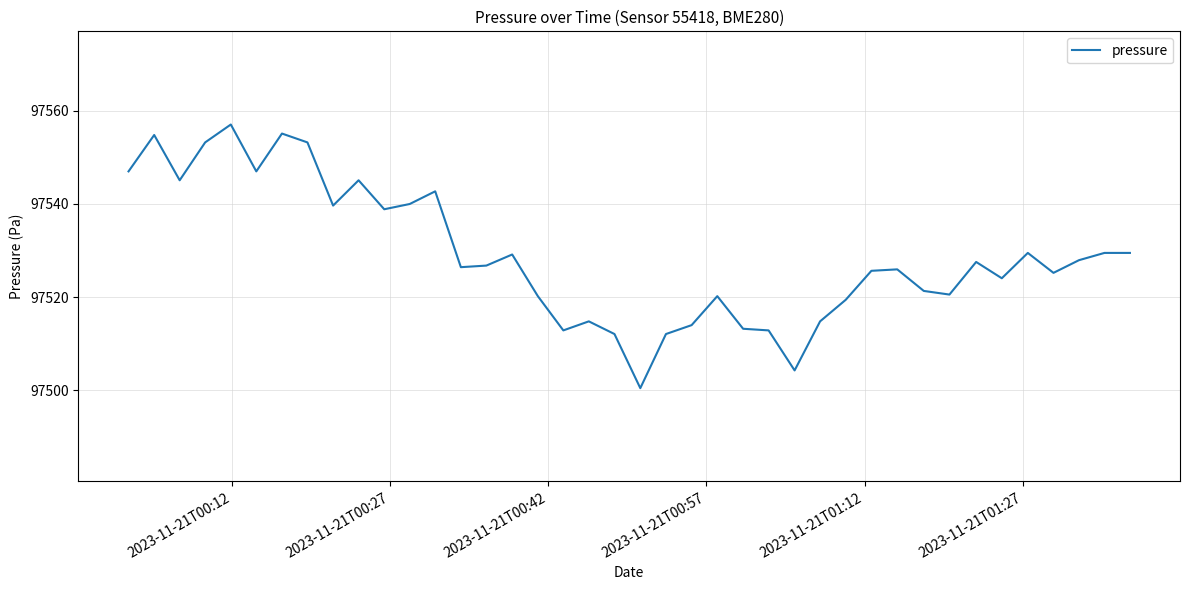

True or false: the data has more than 0 interior local peaks.

True